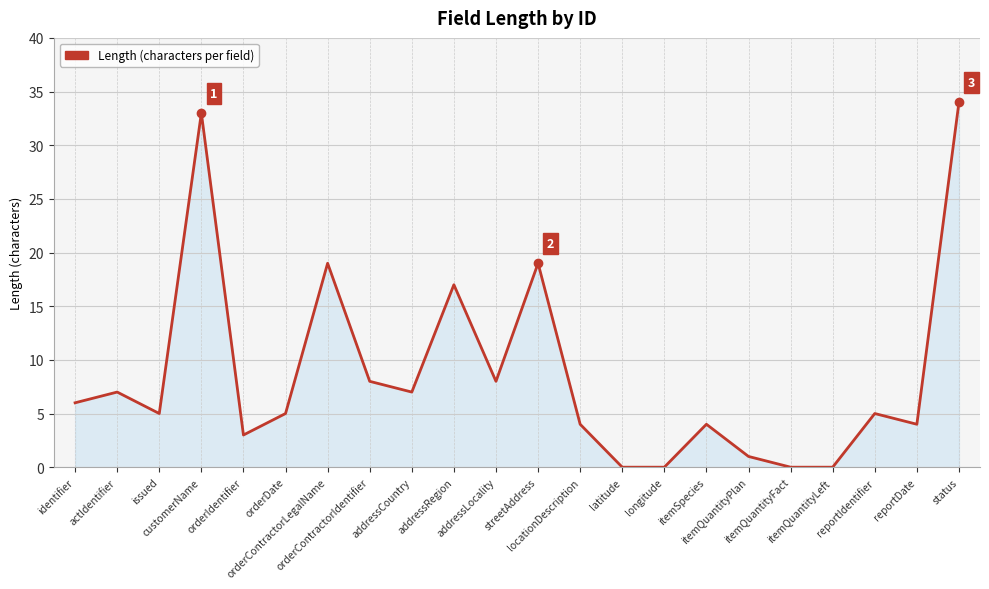

What is the greatest value displayed?

34